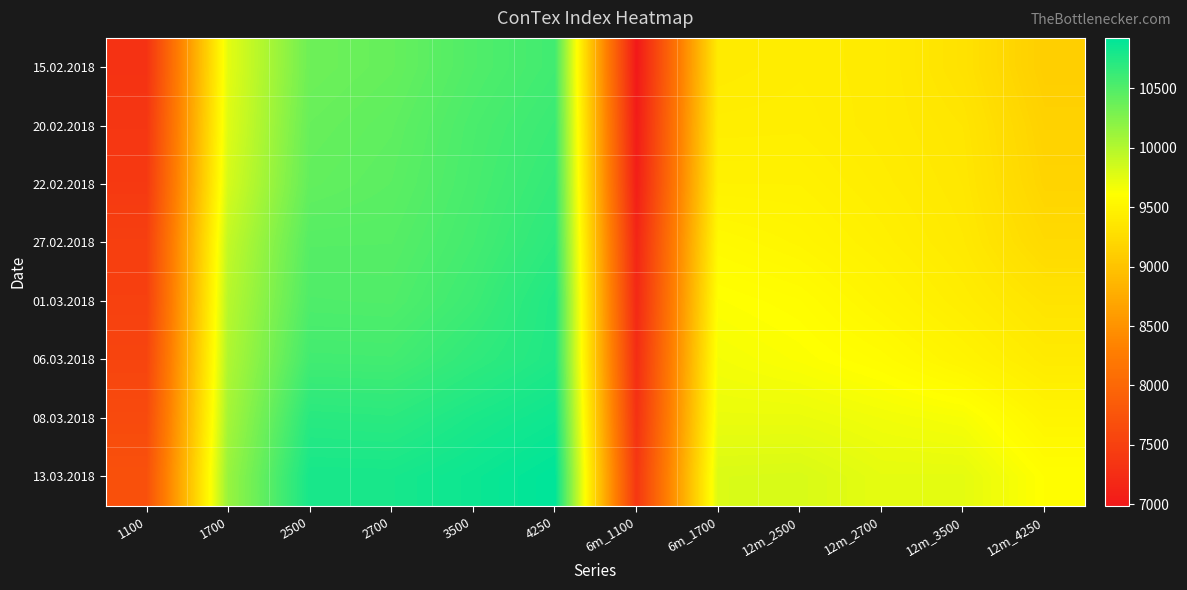

At how many categories does at least one series exceed 10815?

2